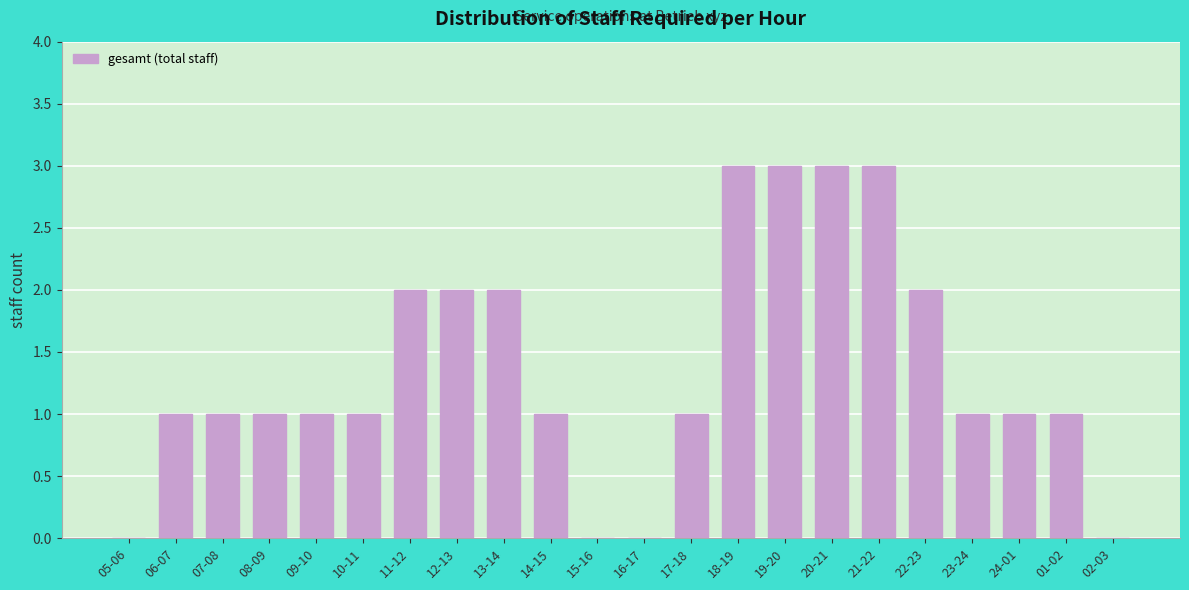

Reading left to right, list all the values displayed in this chart.

05-06=0	06-07=1	07-08=1	08-09=1	09-10=1	10-11=1	11-12=2	12-13=2	13-14=2	14-15=1	15-16=0	16-17=0	17-18=1	18-19=3	19-20=3	20-21=3	21-22=3	22-23=2	23-24=1	24-01=1	01-02=1	02-03=0